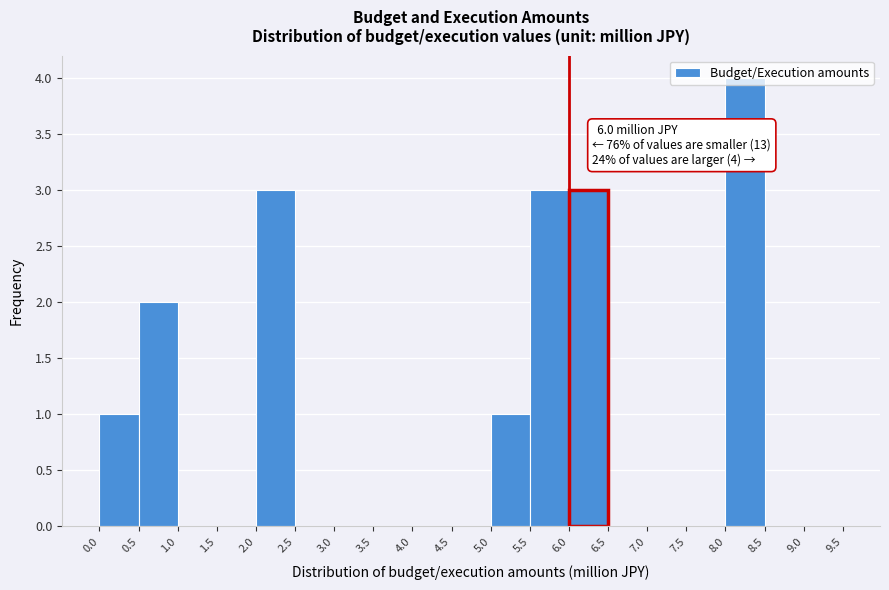

Which range on the x-axis has the tallest bar?

8.0 to 8.5